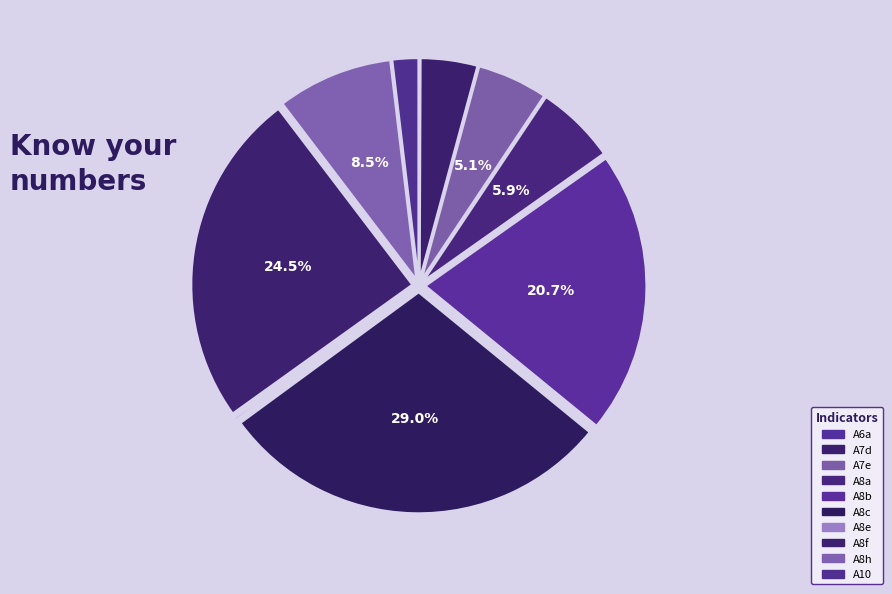

Do A8a and A8e together represent more than half of the pie?

No